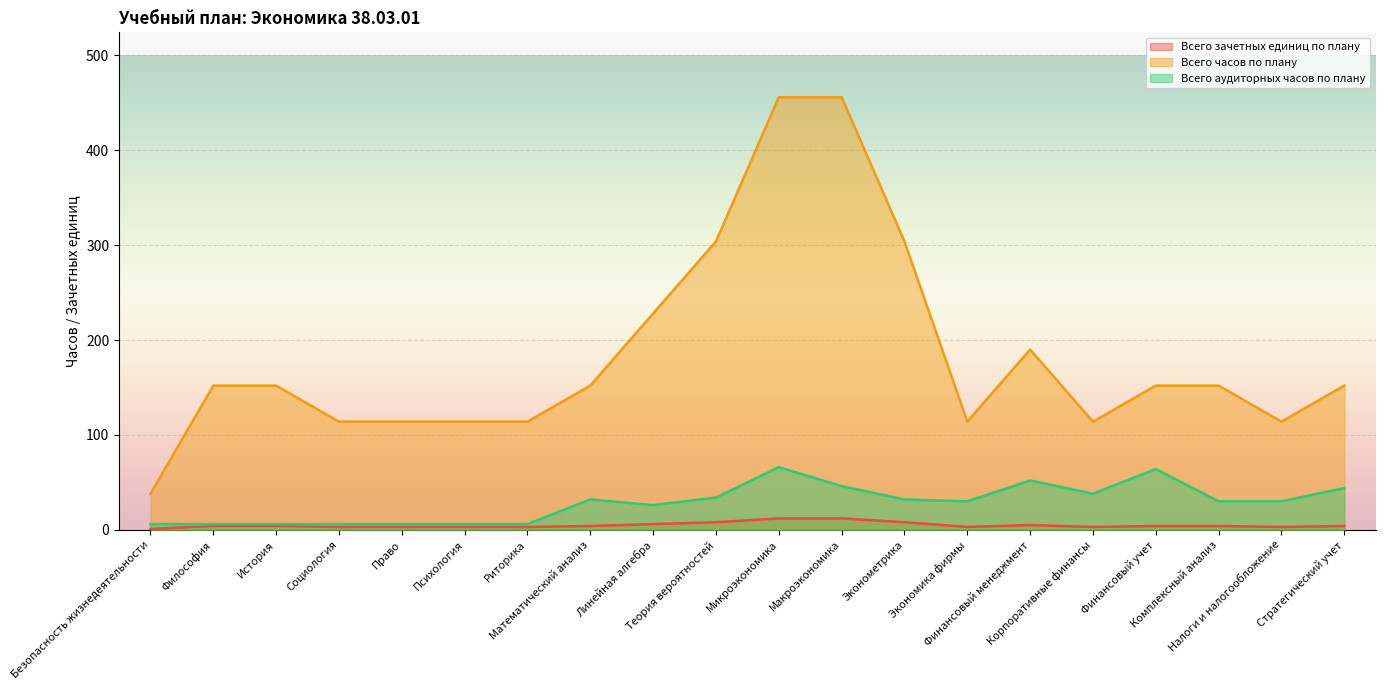

What is the label of the 2nd point from the left?

Философия